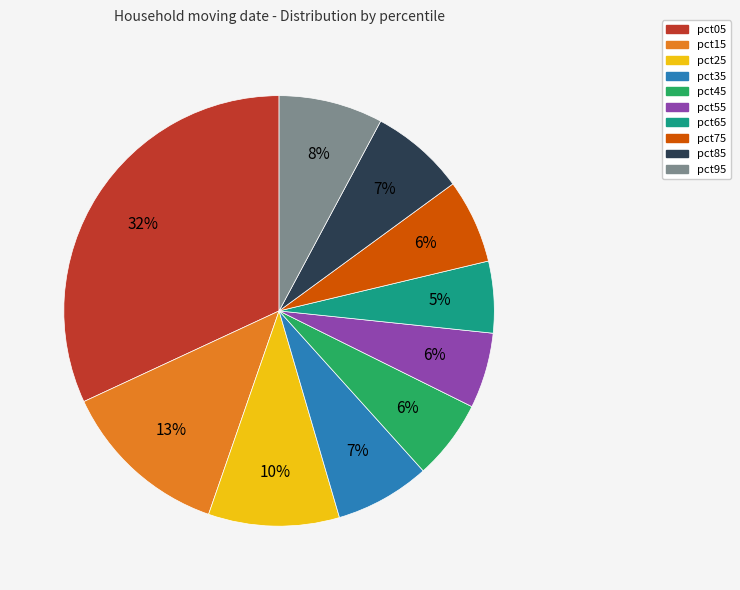

Combined, do pct85 and pct25 account for over 50%?

No